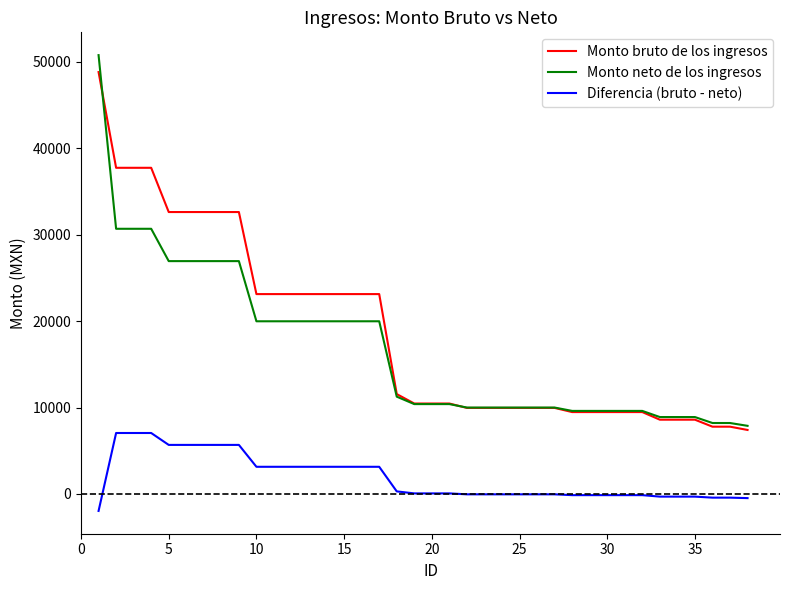

Which series has the largest range (max minus min)?

Monto neto de los ingresos